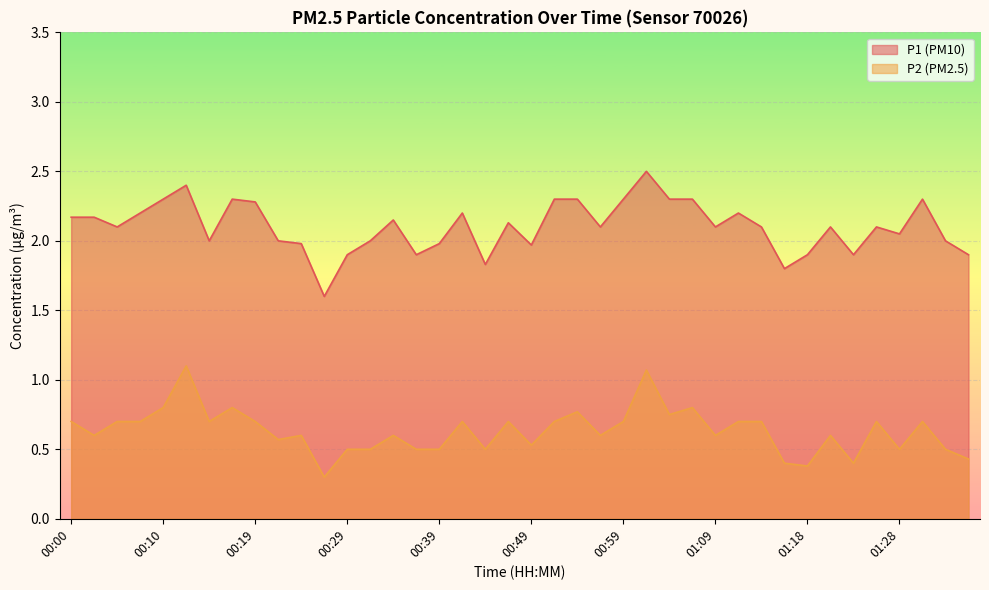

What is the difference between the maximum and minimum values in the P2 series?

0.8